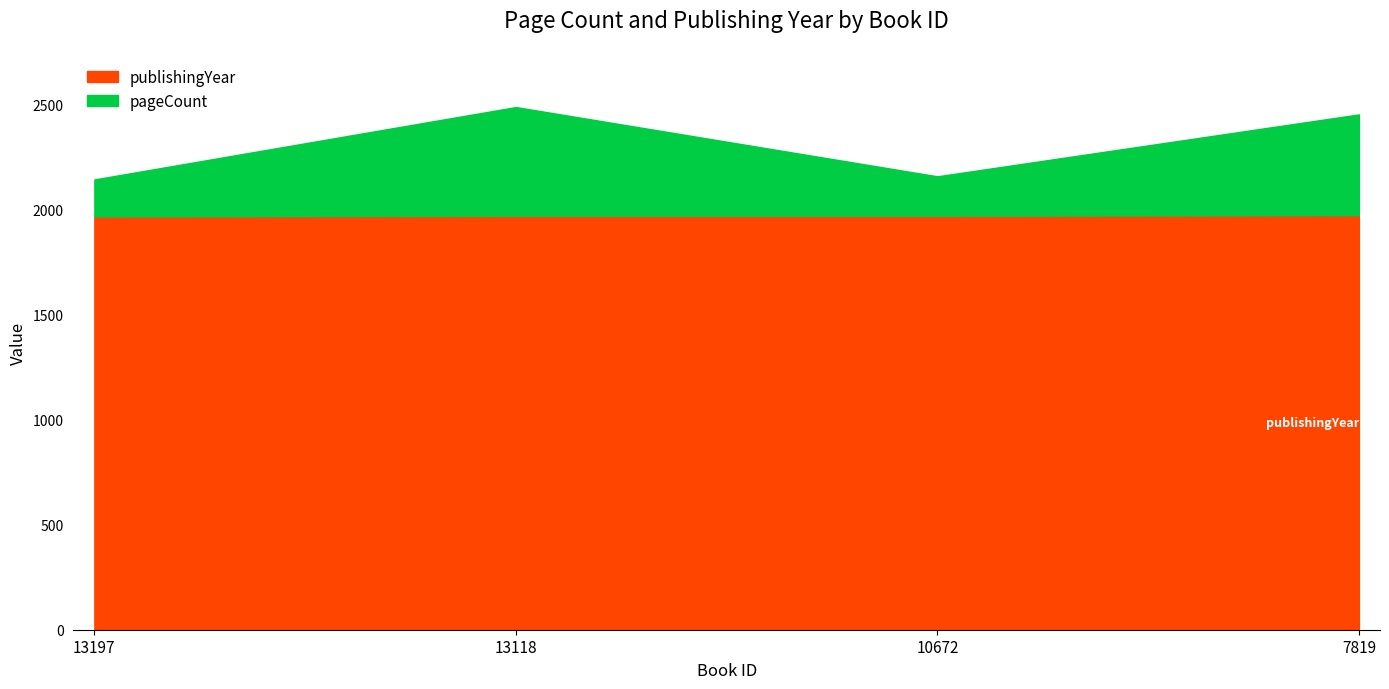

At which category is the sum across all series the highest?

13118